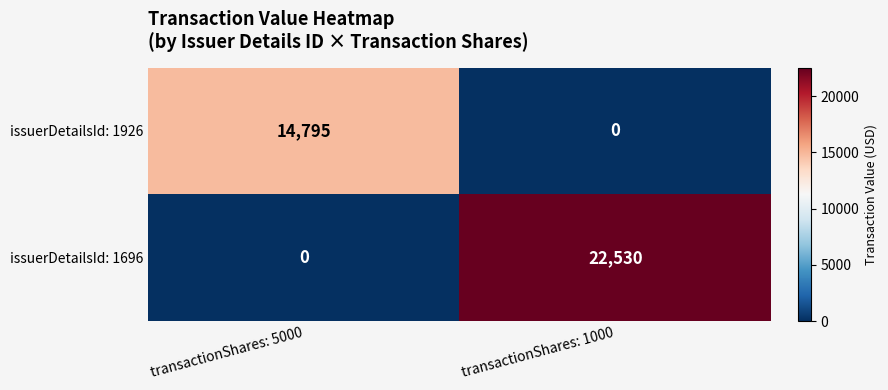

How many data points does each series have?

2